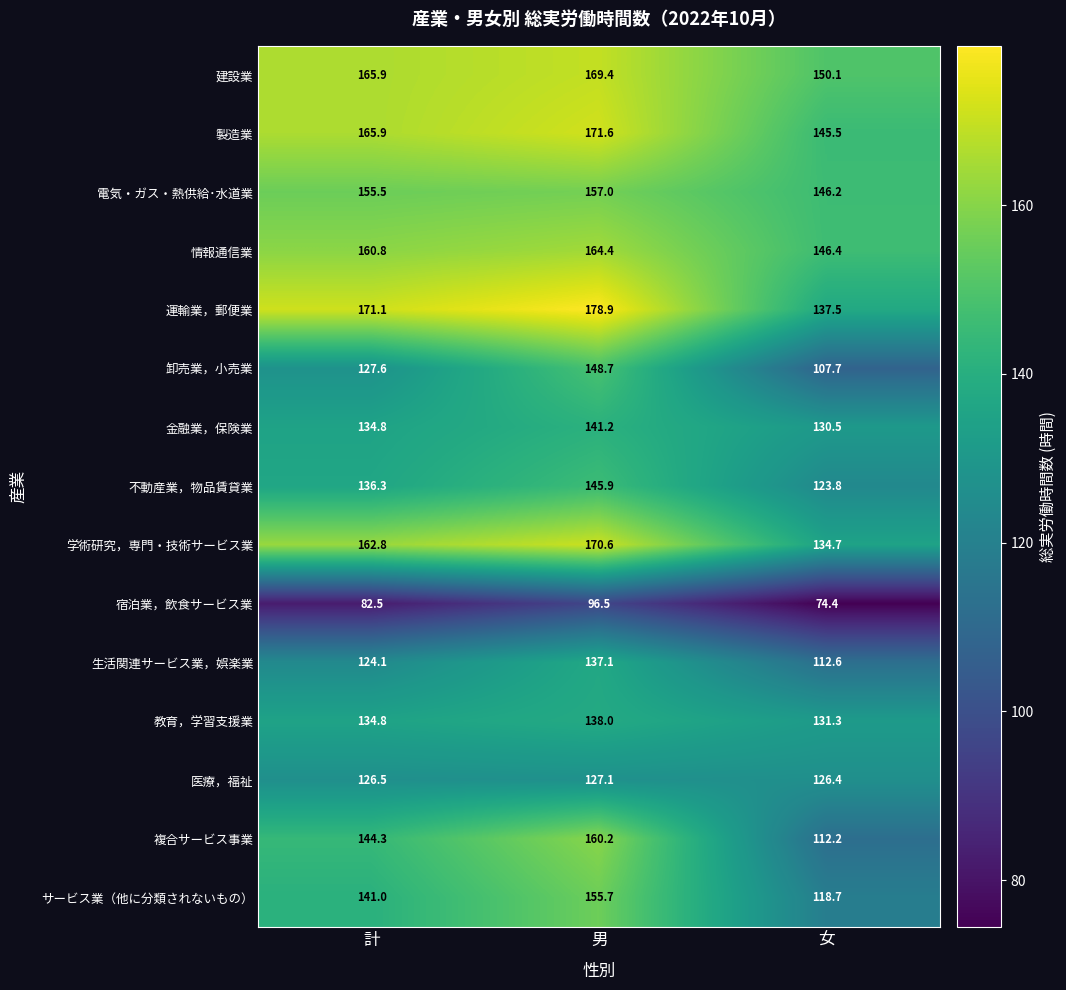

What is the sum of all 製造業 values?

483.0